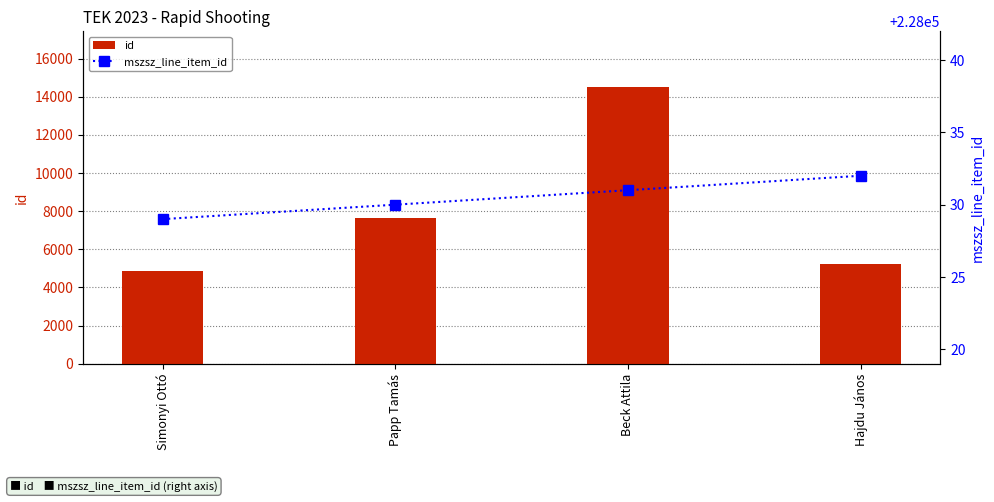

What is the average value of the id series?

8054